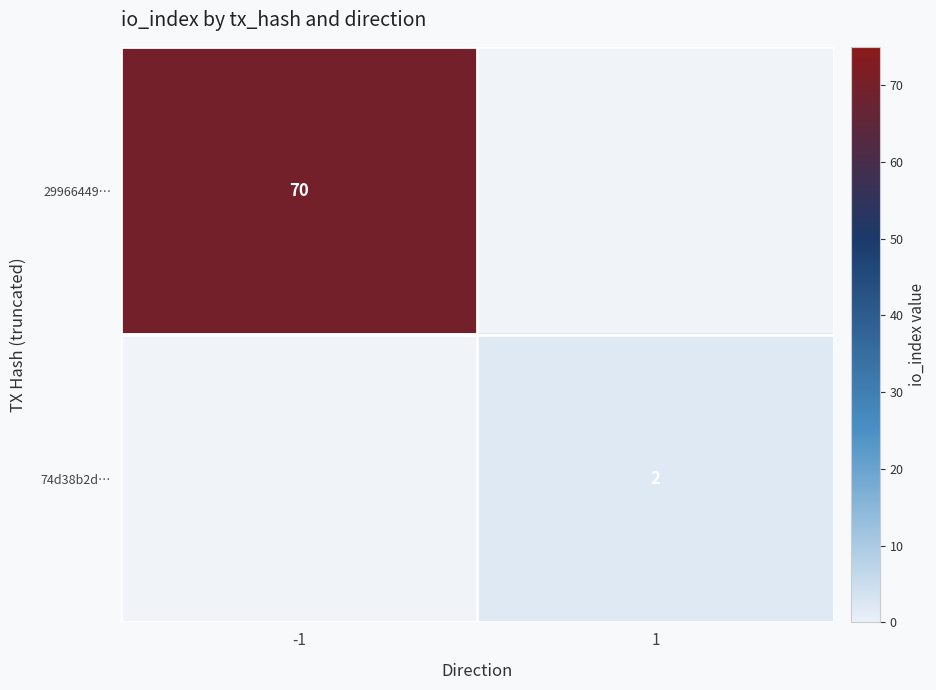

Count the number of categories in the chart.

2